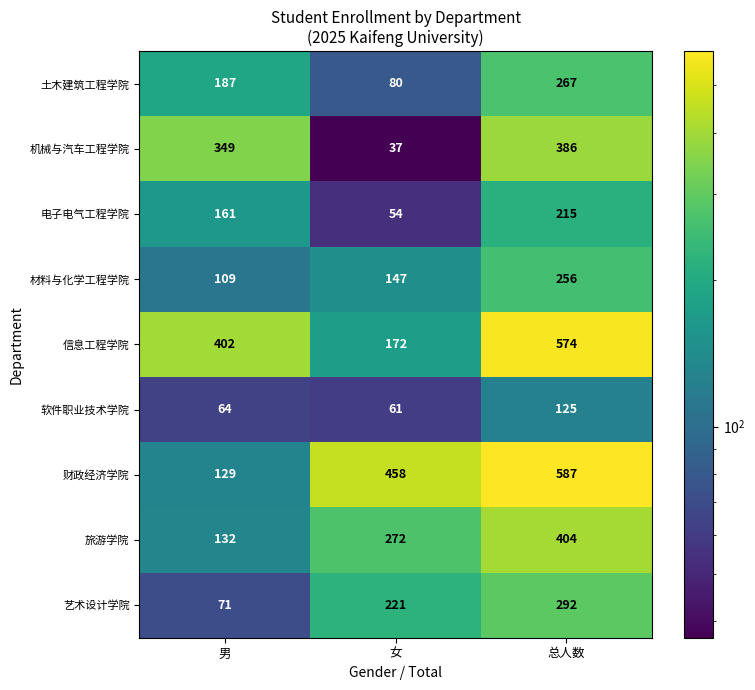

At which label is 财政经济学院 closest to 358?

女